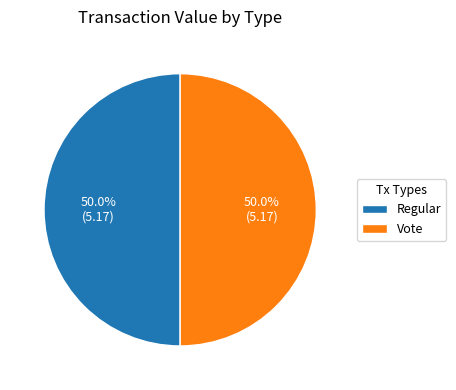

Combined, what portion of the pie is Vote and Regular?

100.0%